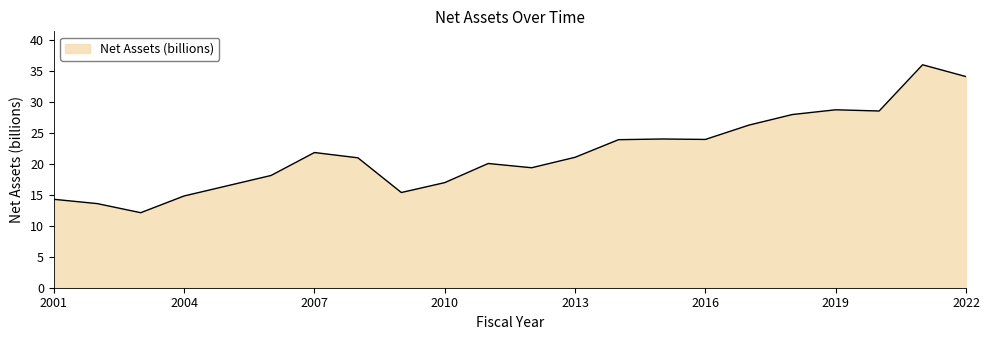

What is the difference between the maximum and minimum values?

23.9